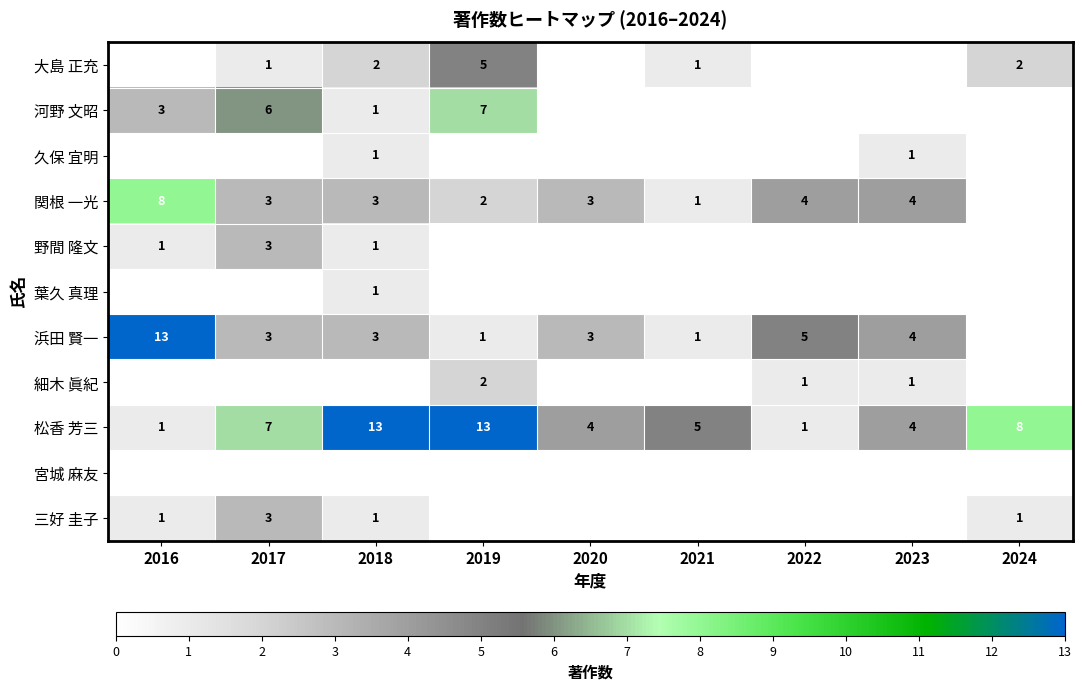

Is it true that 浜田 賢一 equals 13 at 2016?

True